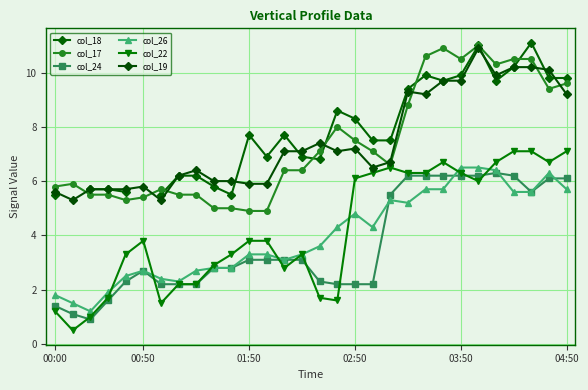

Rank the series at 15 from lowest to highest value.

col_22, col_24, col_26, col_18, col_17, col_19